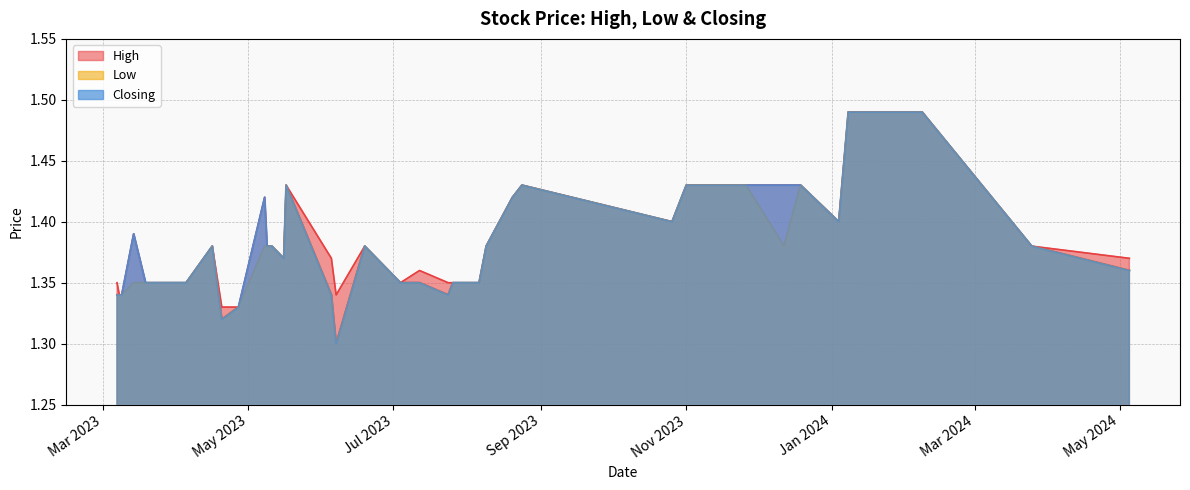

List the labels in order of Low value, largest first.

08/02/2024, 22/01/2024, 08/01/2024, 19/12/2023, 26/11/2023, 01/11/2023, 24/08/2023, 17/05/2023, 20/08/2023, 04/01/2024, 26/10/2023, 25/03/2024, 12/12/2023, 09/08/2023, 19/06/2023, 11/05/2023, 09/05/2023, 08/05/2023, 16/04/2023, 16/05/2023, 05/05/2024, 06/08/2023, 03/08/2023, 26/07/2023, 12/07/2023, 04/07/2023, 05/04/2023, 04/04/2023, 21/03/2023, 20/03/2023, 19/03/2023, 14/03/2023, 24/07/2023, 05/06/2023, 09/03/2023, 08/03/2023, 07/03/2023, 27/04/2023, 20/04/2023, 07/06/2023